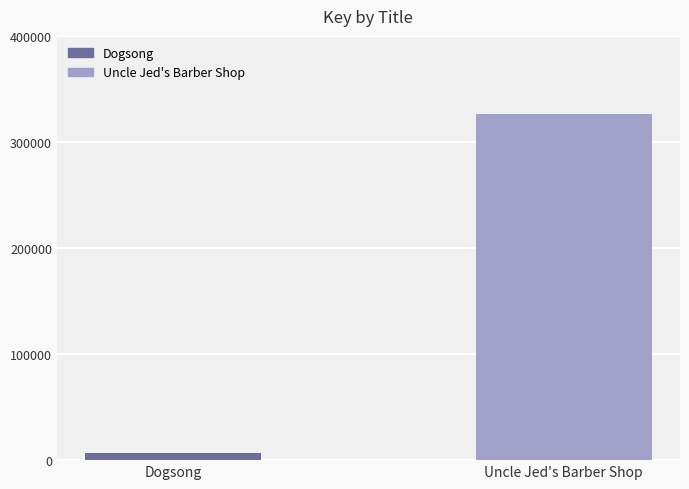

How many series are shown in this chart?

1